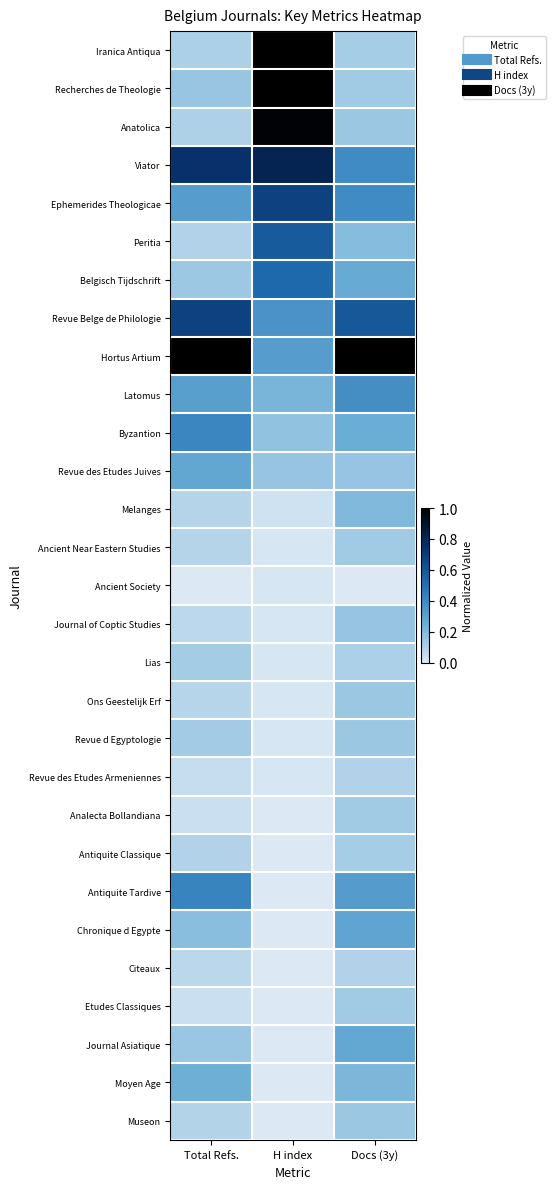

Reading left to right, extract all data points from this chart.

Iranica Antiqua: Total Refs.=0.1	H index=1.0	Docs (3y)=0.1
Recherches de Theologie: Total Refs.=0.2	H index=1.0	Docs (3y)=0.1
Anatolica: Total Refs.=0.1	H index=1.0	Docs (3y)=0.1
Viator: Total Refs.=0.7	H index=0.8	Docs (3y)=0.4
Ephemerides Theologicae: Total Refs.=0.3	H index=0.7	Docs (3y)=0.4
Peritia: Total Refs.=0.1	H index=0.6	Docs (3y)=0.2
Belgisch Tijdschrift: Total Refs.=0.1	H index=0.5	Docs (3y)=0.3
Revue Belge de Philologie: Total Refs.=0.7	H index=0.4	Docs (3y)=0.6
Hortus Artium: Total Refs.=1.0	H index=0.3	Docs (3y)=1.0
Latomus: Total Refs.=0.3	H index=0.2	Docs (3y)=0.4
Byzantion: Total Refs.=0.4	H index=0.2	Docs (3y)=0.2
Revue des Etudes Juives: Total Refs.=0.3	H index=0.2	Docs (3y)=0.2
Melanges: Total Refs.=0.1	H index=0.0	Docs (3y)=0.2
Ancient Near Eastern Studies: Total Refs.=0.1	H index=0.0	Docs (3y)=0.1
Ancient Society: Total Refs.=0.0	H index=0.0	Docs (3y)=0.0
Journal of Coptic Studies: Total Refs.=0.1	H index=0.0	Docs (3y)=0.2
Lias: Total Refs.=0.1	H index=0.0	Docs (3y)=0.1
Ons Geestelijk Erf: Total Refs.=0.1	H index=0.0	Docs (3y)=0.1
Revue d Egyptologie: Total Refs.=0.1	H index=0.0	Docs (3y)=0.1
Revue des Etudes Armeniennes: Total Refs.=0.1	H index=0.0	Docs (3y)=0.1
Analecta Bollandiana: Total Refs.=0.0	H index=0.0	Docs (3y)=0.1
Antiquite Classique: Total Refs.=0.1	H index=0.0	Docs (3y)=0.1
Antiquite Tardive: Total Refs.=0.4	H index=0.0	Docs (3y)=0.3
Chronique d Egypte: Total Refs.=0.2	H index=0.0	Docs (3y)=0.3
Citeaux: Total Refs.=0.1	H index=0.0	Docs (3y)=0.1
Etudes Classiques: Total Refs.=0.0	H index=0.0	Docs (3y)=0.1
Journal Asiatique: Total Refs.=0.1	H index=0.0	Docs (3y)=0.3
Moyen Age: Total Refs.=0.2	H index=0.0	Docs (3y)=0.2
Museon: Total Refs.=0.1	H index=0.0	Docs (3y)=0.1